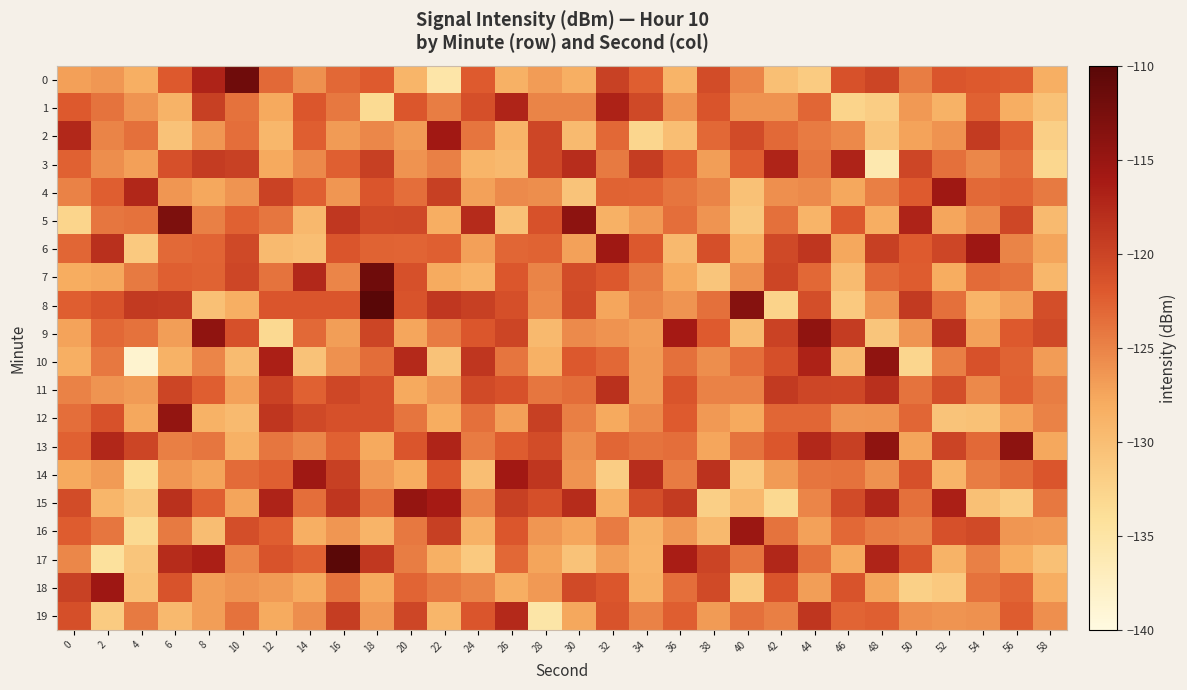

Count the number of categories in the chart.

30